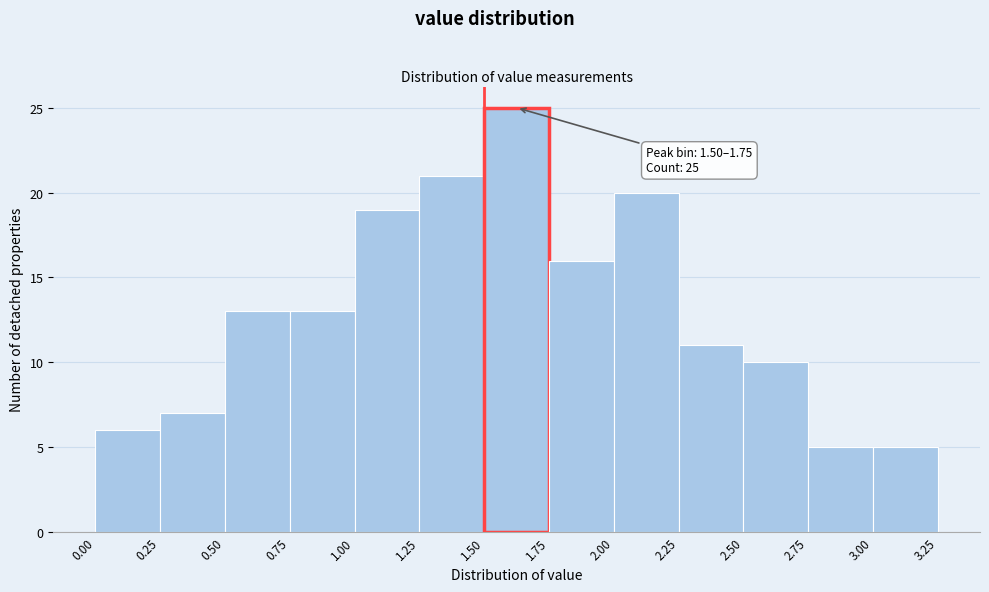

Over which range of the x-axis is the bar tallest?

1.50 to 1.75